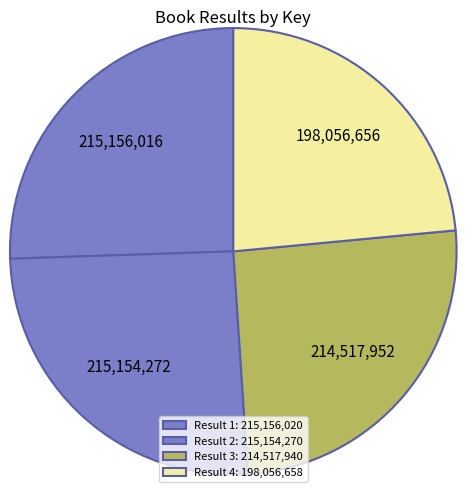

How many slices are in this pie chart?

4